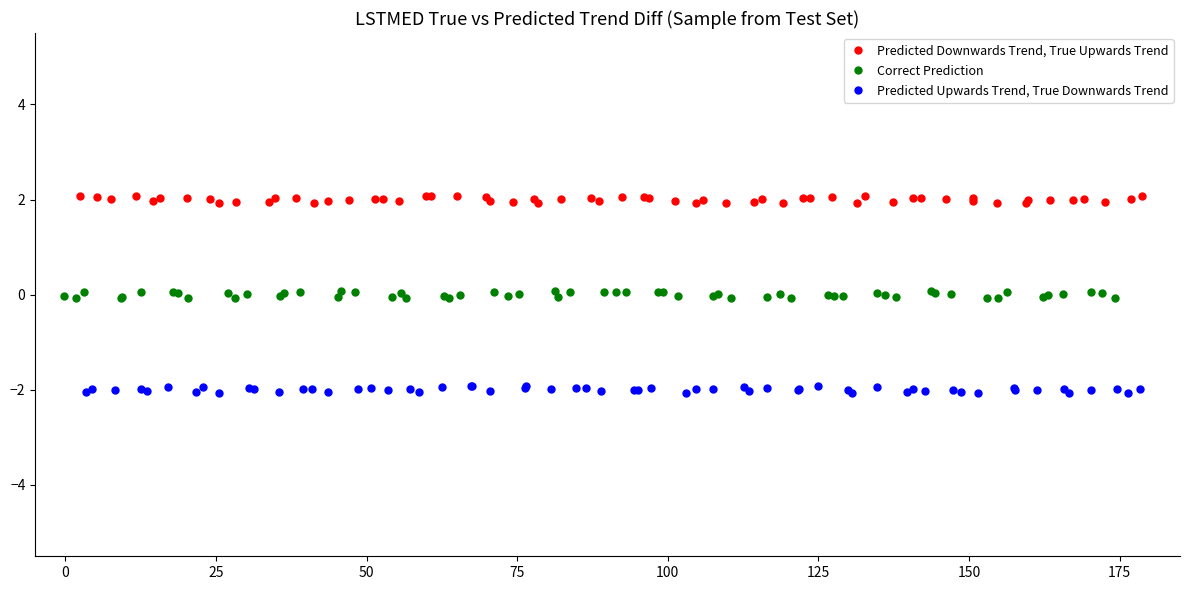

Which series contains the highest Y value?

Predicted Downwards Trend, True Upwards Trend